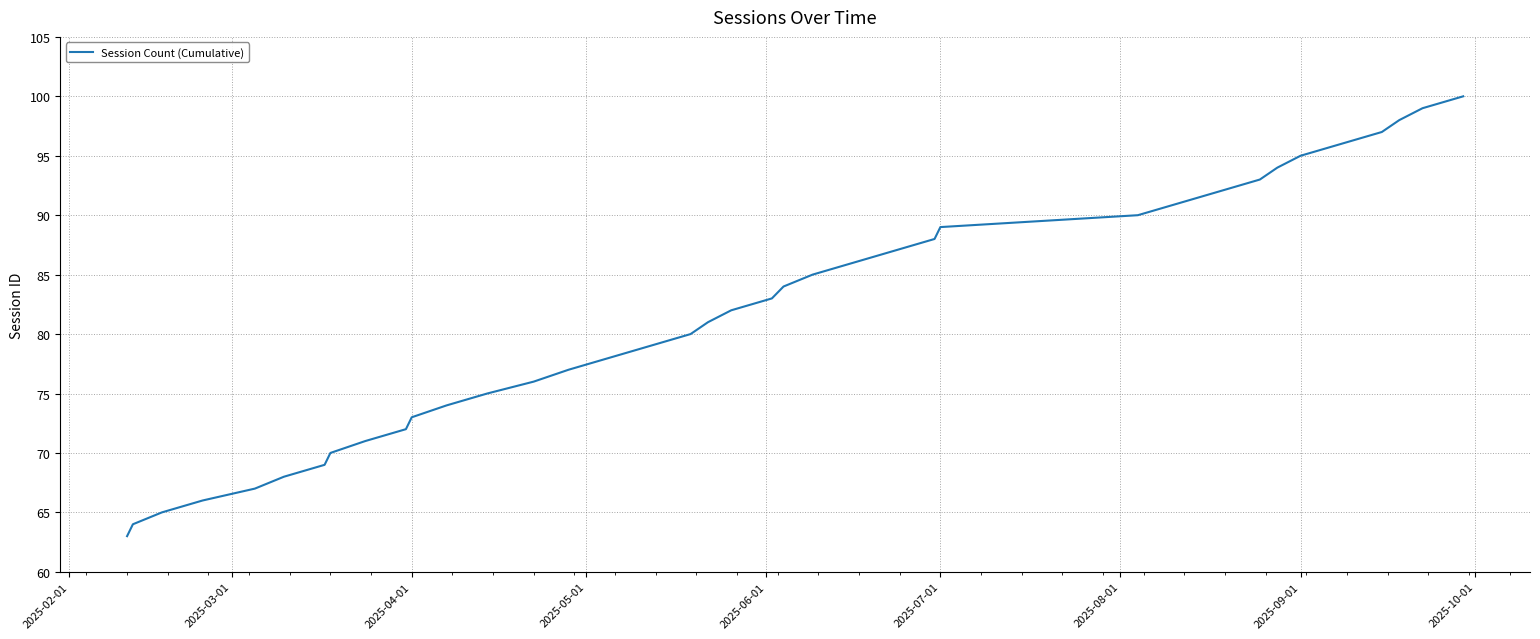

What is the minimum value shown in the chart?

63